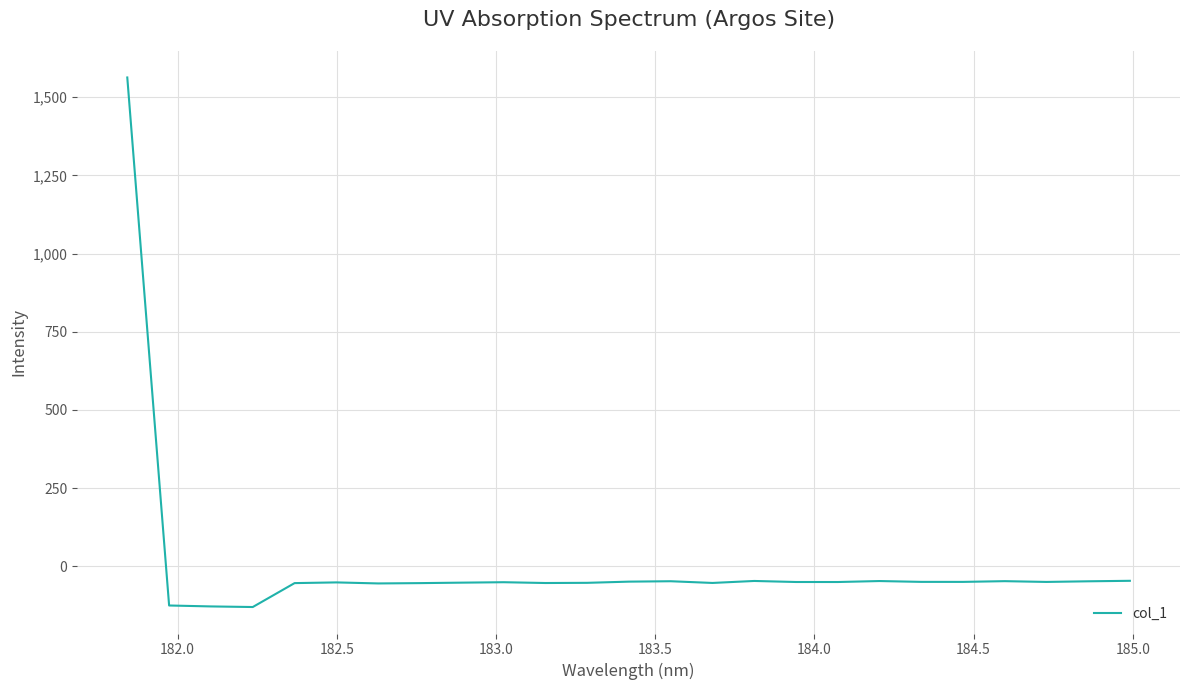

How many values are below -49?

17